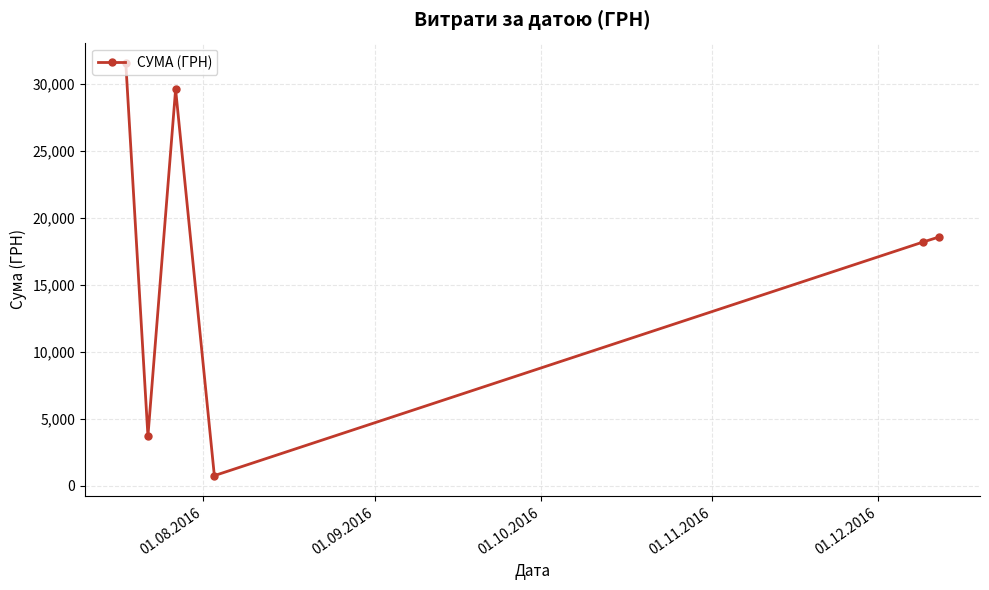

What is the greatest value displayed?

31539.0